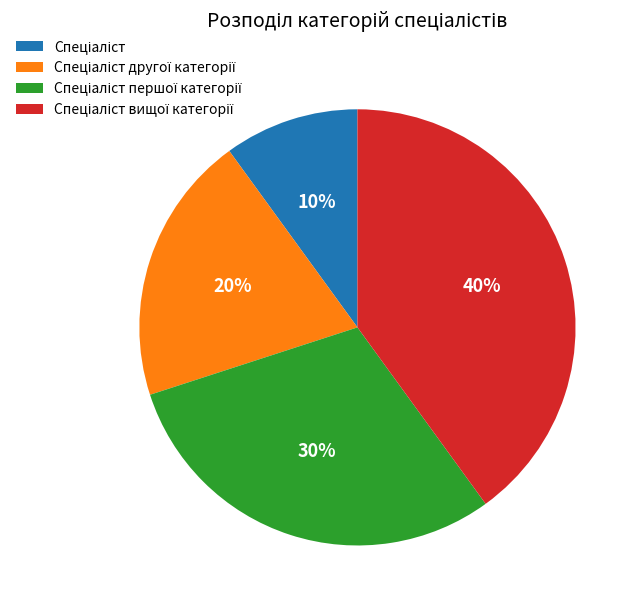

Does any single category account for the majority?

No